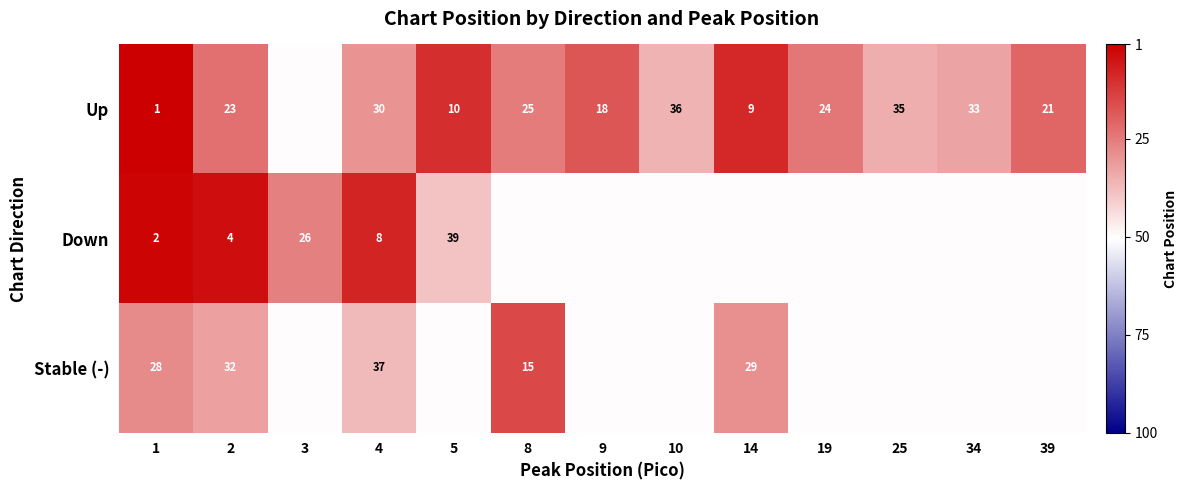

Is the value of Up at 5 greater than the value of Stable (-) at 4?

No